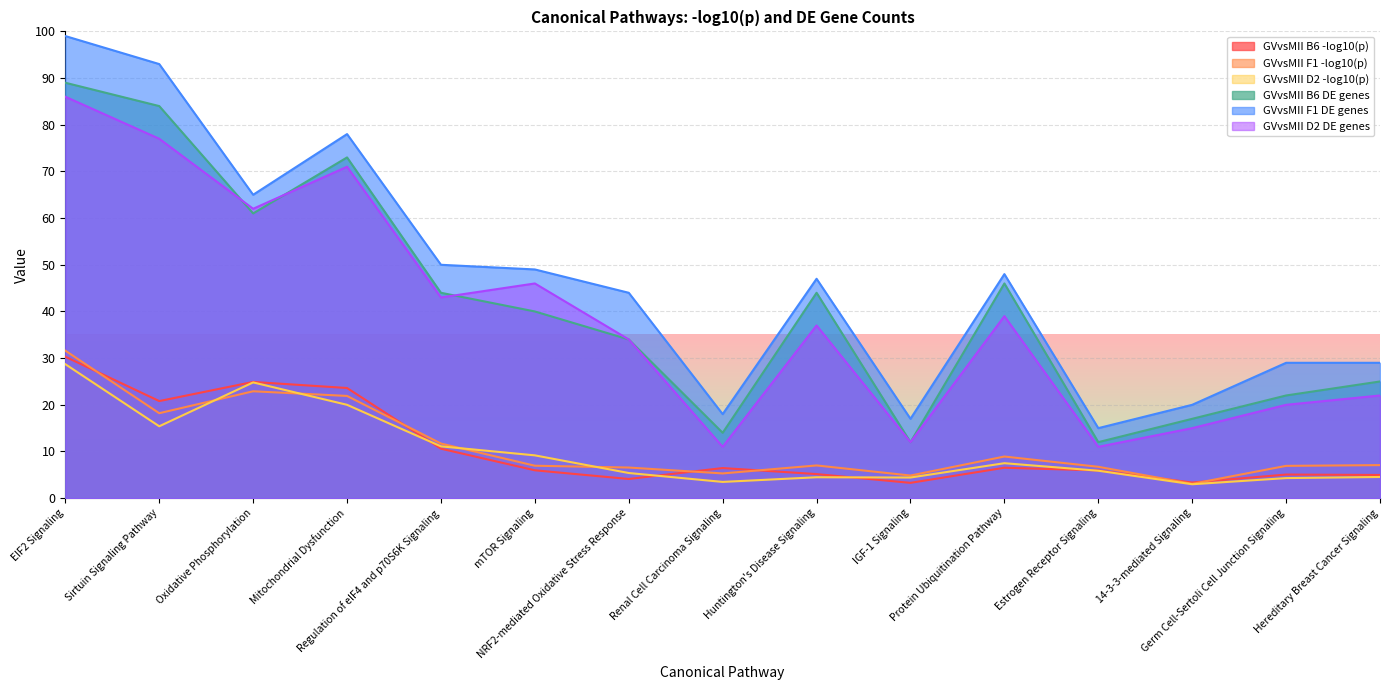

Reading left to right, transcribe all the data shown in this chart.

GVvsMII B6 -log10(p): 30.3	20.8	24.9	23.6	10.6	6.0	4.1	6.5	5.2	3.3	6.5	5.9	3.4	5.1	5.0
GVvsMII F1 -log10(p): 31.6	18.2	22.9	21.9	11.7	7.0	6.6	5.3	7.0	4.8	8.9	6.7	3.1	6.9	7.1
GVvsMII D2 -log10(p): 28.7	15.4	24.8	20.0	11.1	9.2	5.4	3.5	4.5	4.4	7.5	5.9	3.0	4.3	4.5
GVvsMII B6 DE genes: 89.0	84.0	61.0	73.0	44.0	40.0	34.0	14.0	44.0	12.0	46.0	12.0	17.0	22.0	25.0
GVvsMII F1 DE genes: 99.0	93.0	65.0	78.0	50.0	49.0	44.0	18.0	47.0	17.0	48.0	15.0	20.0	29.0	29.0
GVvsMII D2 DE genes: 86.0	77.0	62.0	71.0	43.0	46.0	34.0	11.0	37.0	12.0	39.0	11.0	15.0	20.0	22.0